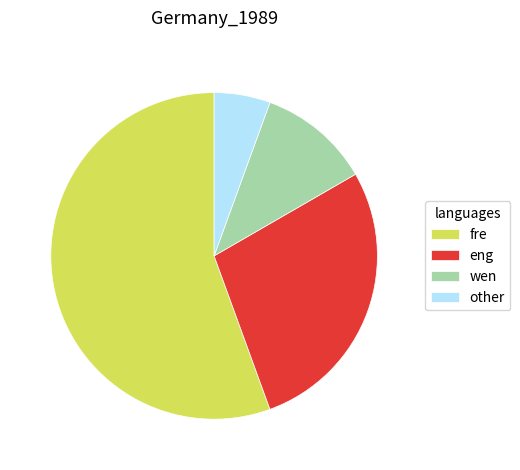

What is the smallest slice in the pie chart?

other